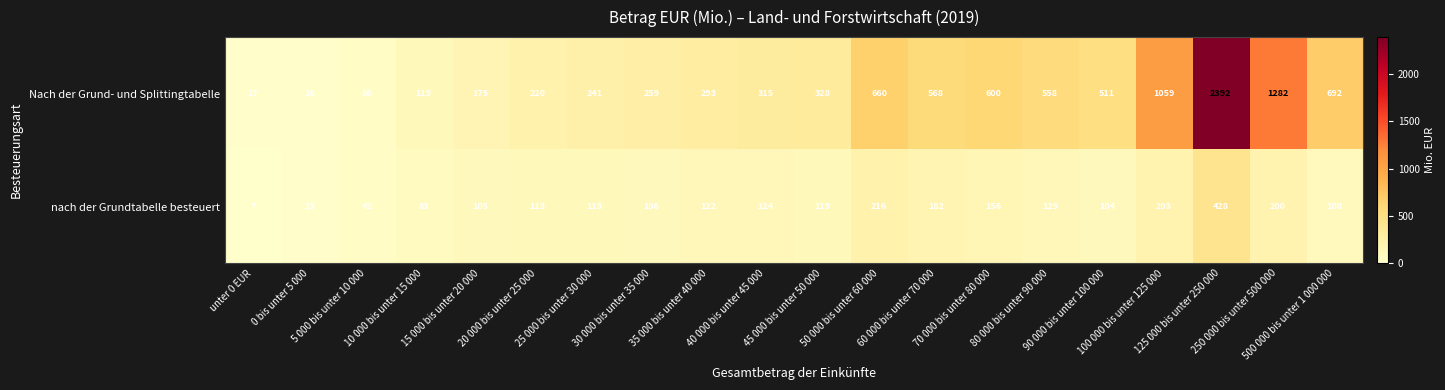

What is the difference between the maximum and minimum values in the Nach der Grund- und Splittingtabelle series?

2376